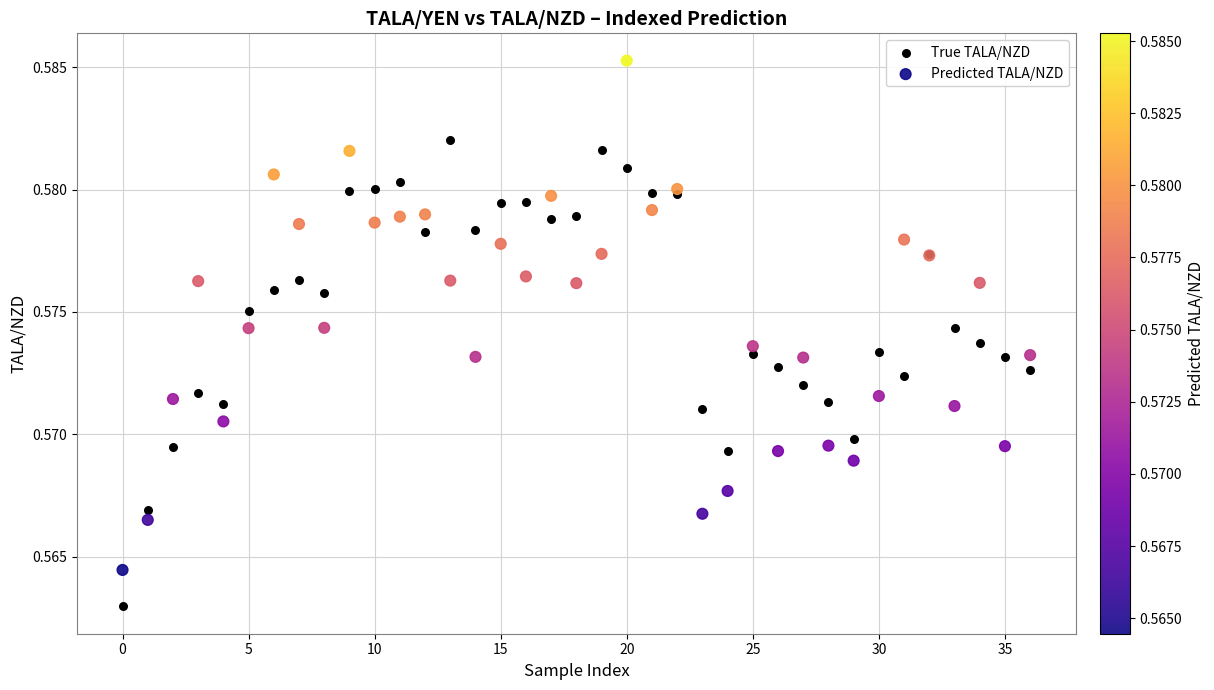

Which series contains the highest Y value?

Predicted TALA/NZD